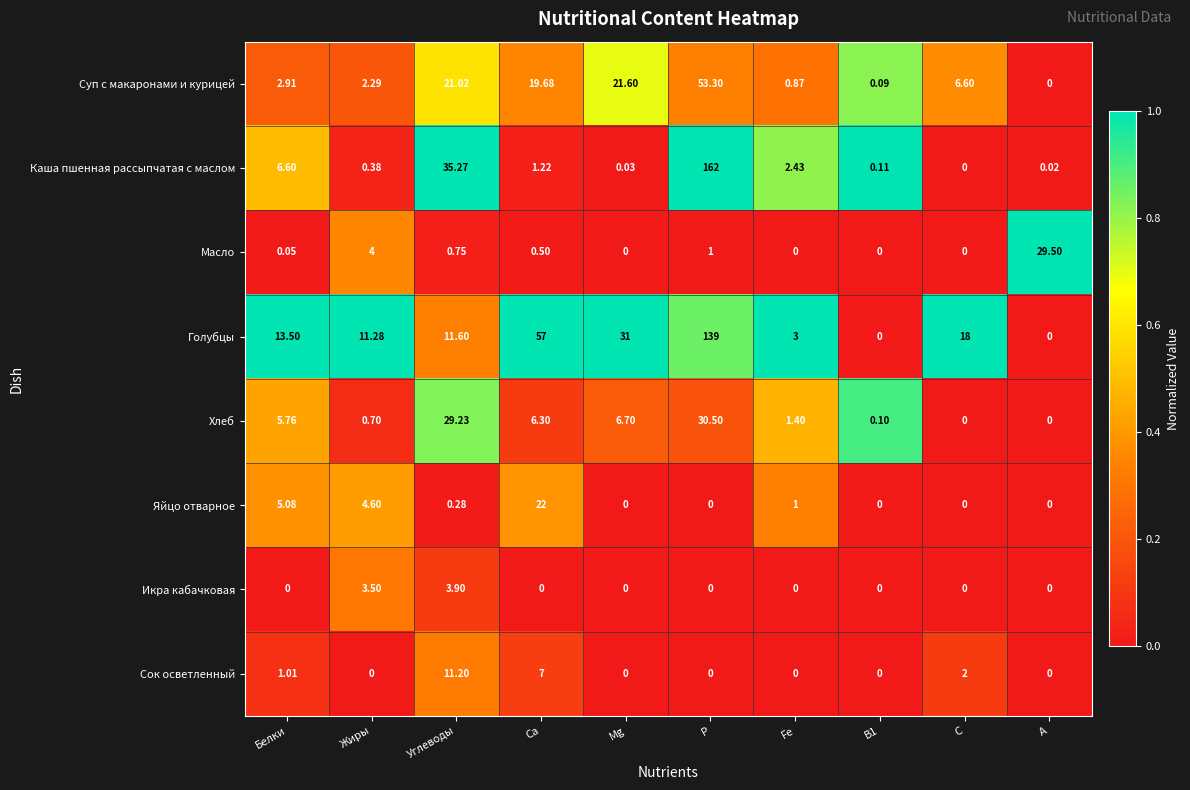

At which category does the chart reach its peak across all series?

Р